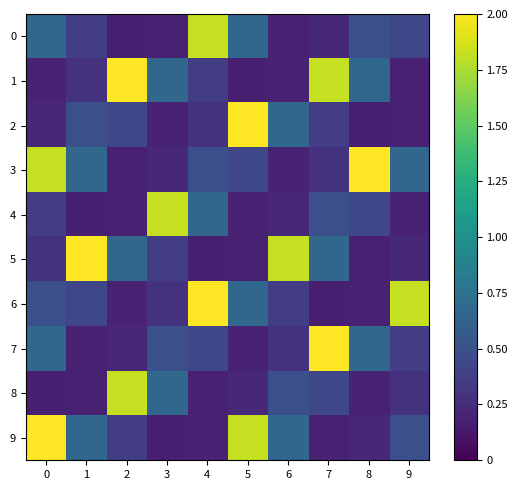

At 7, list the series in order from smallest to largest.

6, 9, 0, 3, 2, 8, 4, 5, 1, 7